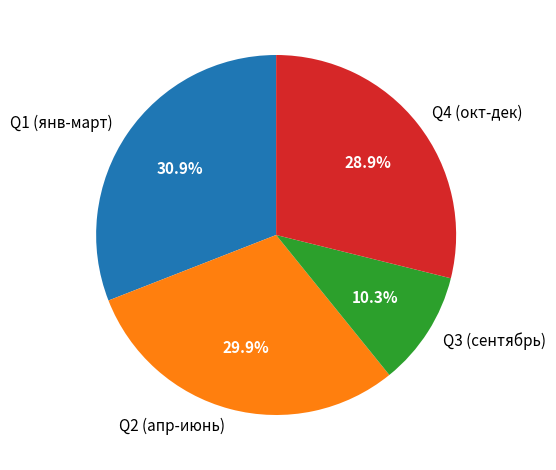

Combined, do Q2 (апр-июнь) and Q1 (янв-март) account for over 50%?

Yes